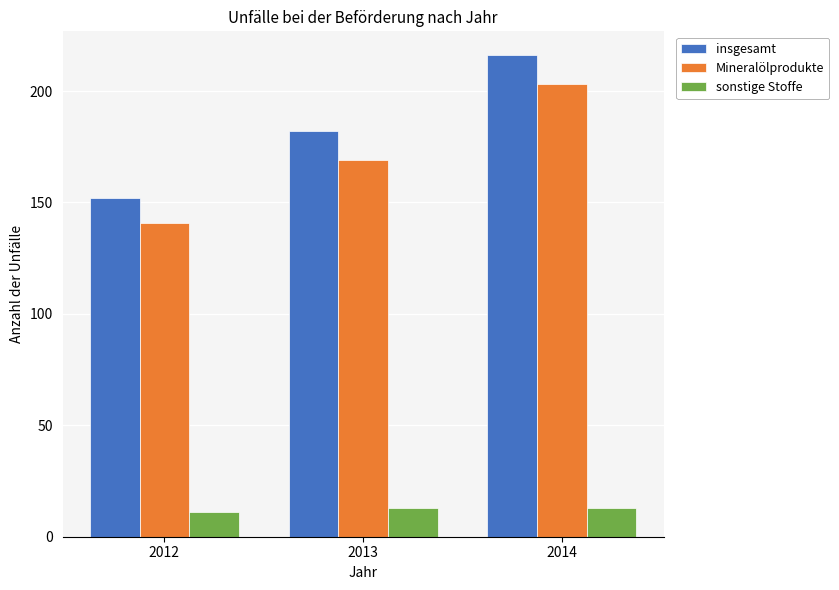

How many data points in sonstige Stoffe are less than 13?

1